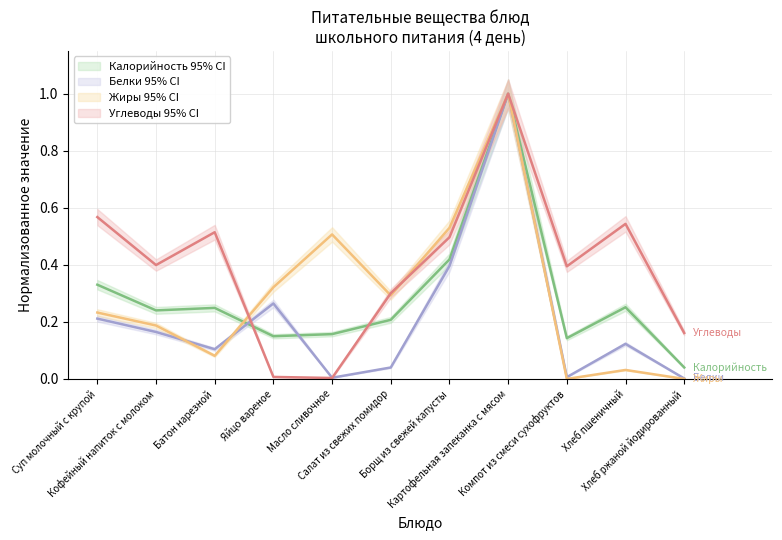

What is the difference between the maximum and minimum values in the Жиры series?

1.0